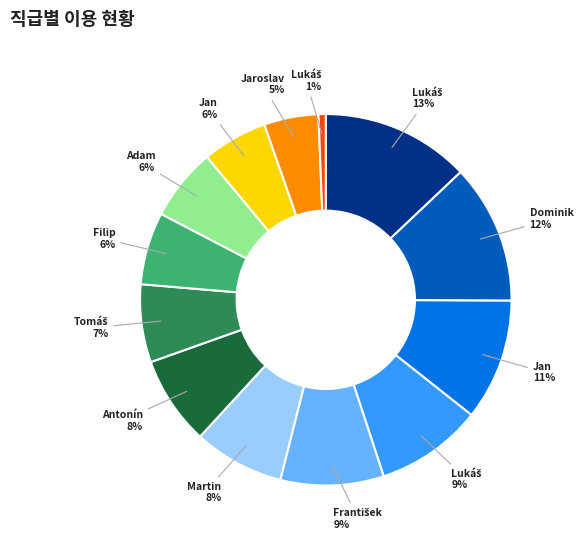

To the nearest percent, what is the difference between the largest and smallest slice percentages?

12%